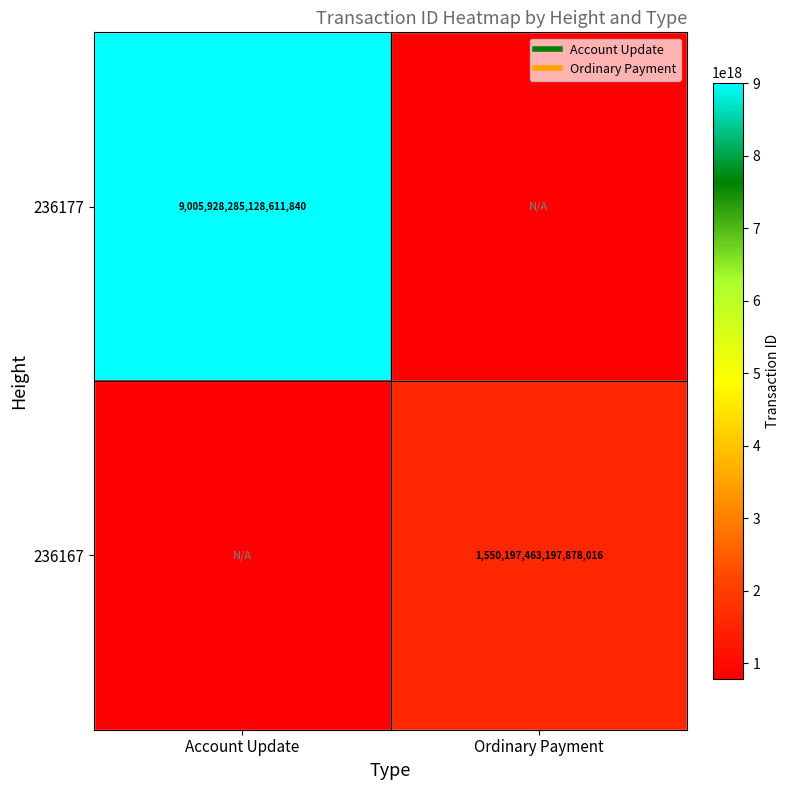

At which category does the chart reach its minimum across all series?

Ordinary Payment